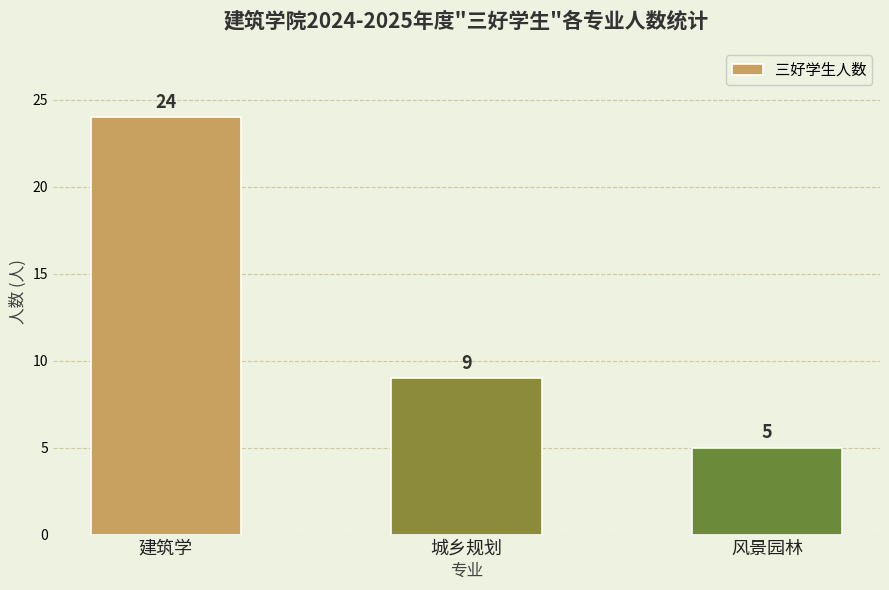

Count the number of categories in the chart.

3